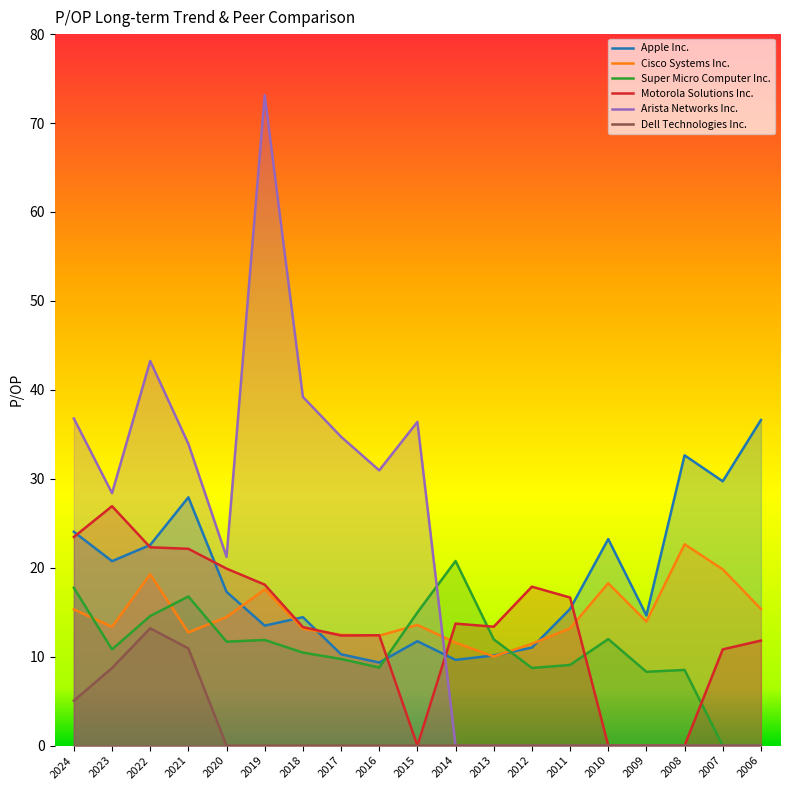

The value of Dell Technologies Inc. at 2022 is 23.1. True or false?

False